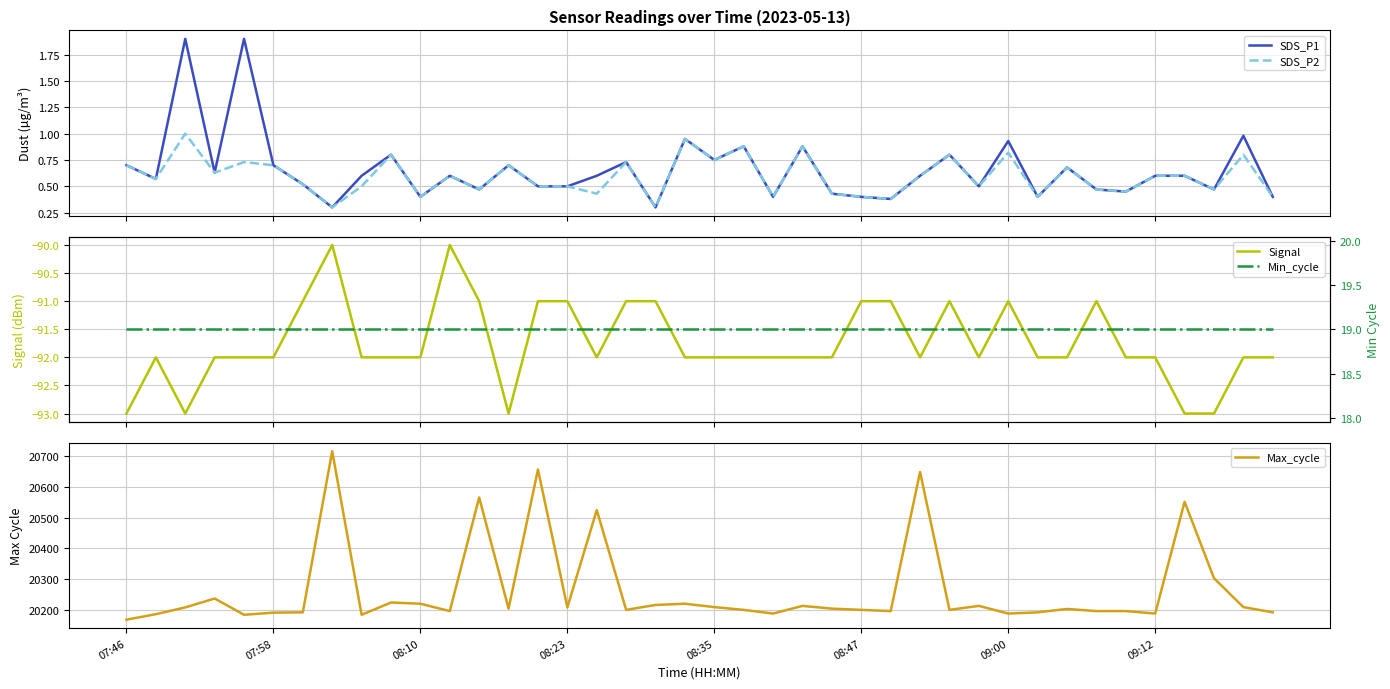

How many values in the Max_cycle series are below 20204?

20